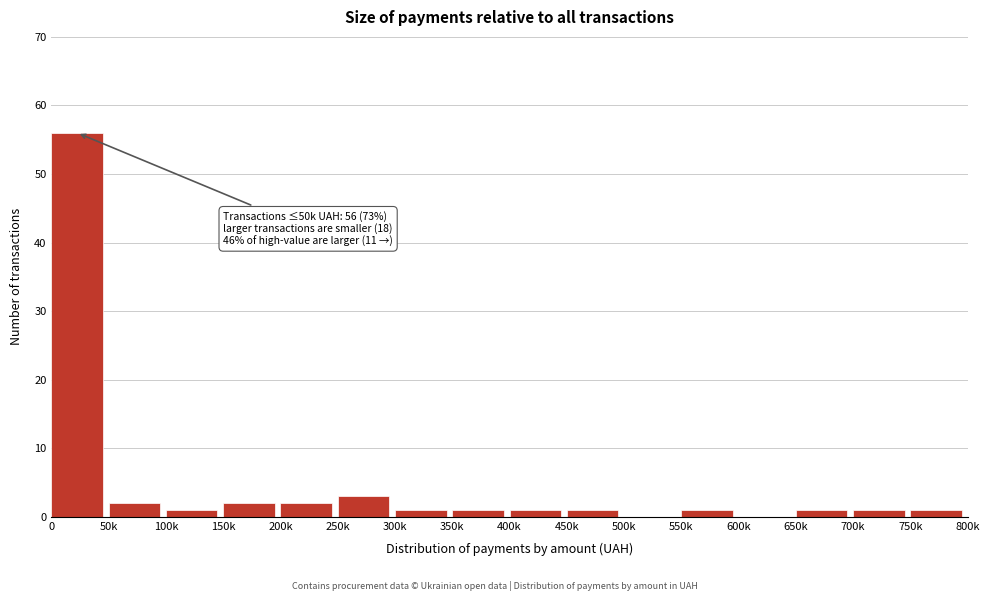

Reading left to right, list all the values displayed in this chart.

0=56	50k=2	100k=1	150k=2	200k=2	250k=3	300k=1	350k=1	400k=1	450k=1	500k=0	550k=1	600k=0	650k=1	700k=1	750k=1